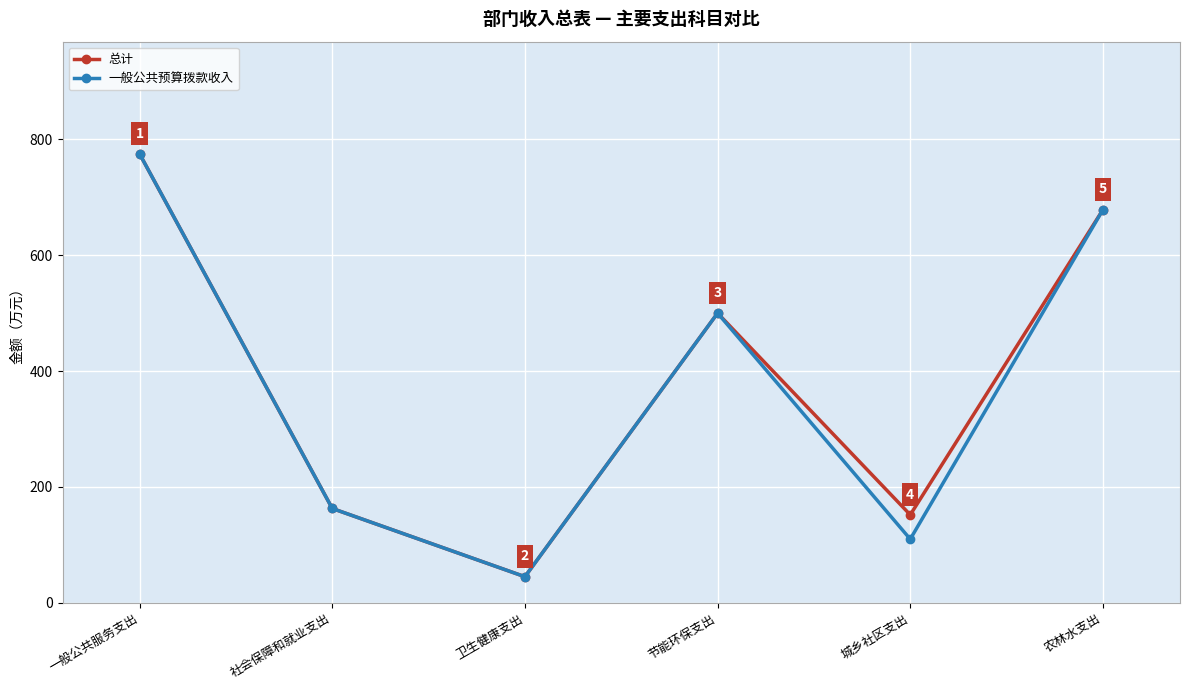

What is the value of the 一般公共预算拨款收入 point at the 6th from the left?

678.5